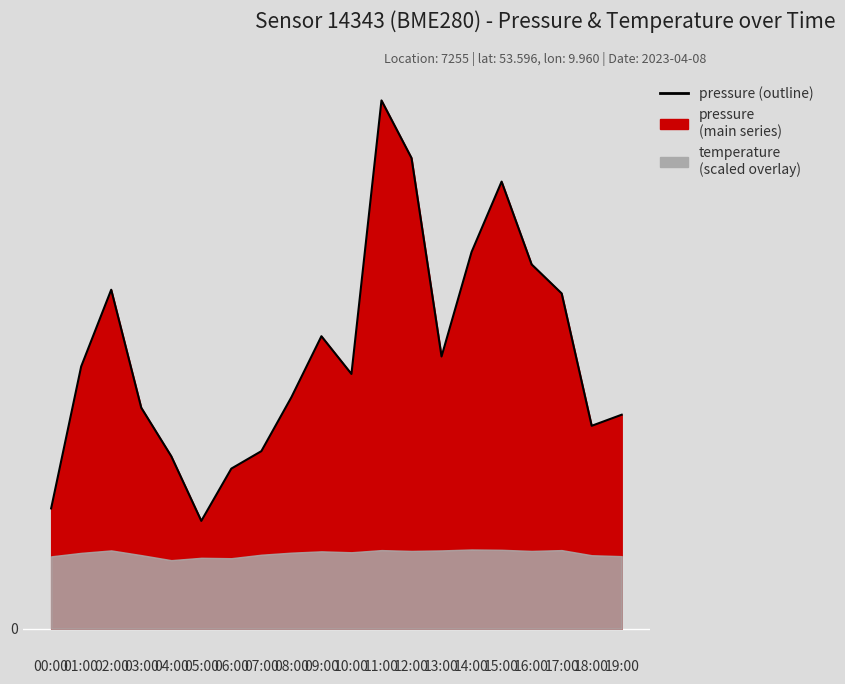

How many lines are shown in the chart?

1